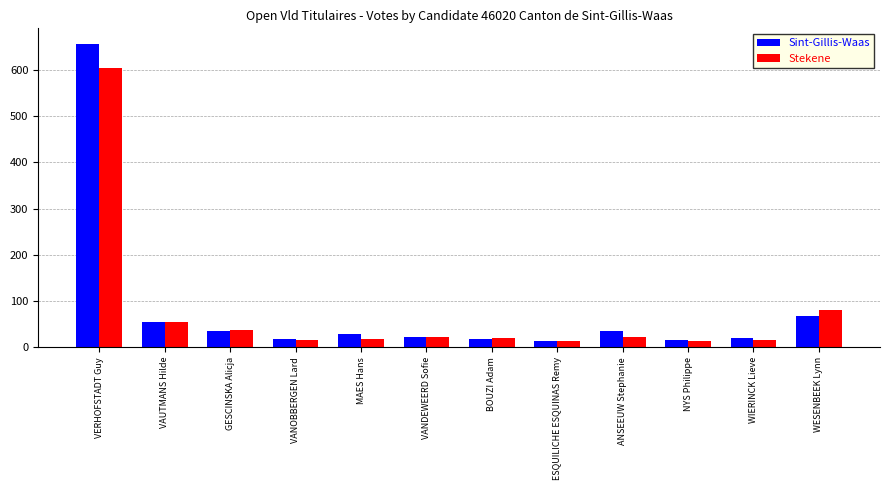

Is it true that Stekene equals 26 at VAUTMANS Hilde?

False